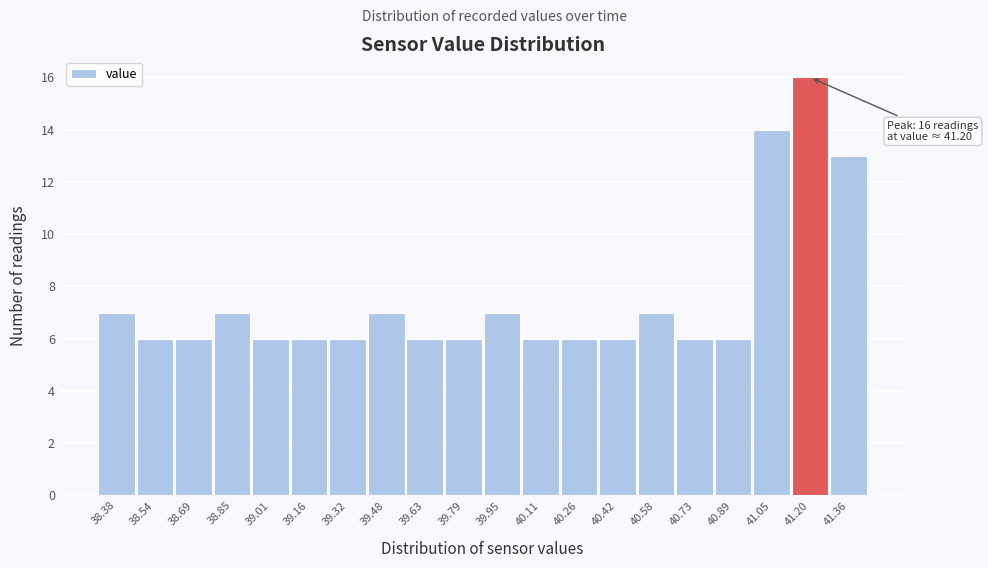

Over which range of the x-axis is the bar tallest?

41.12 to 41.28